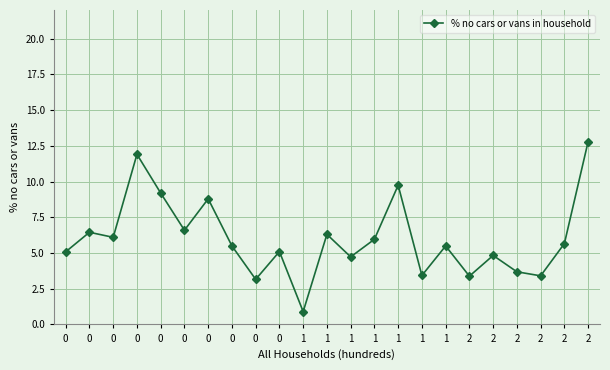

Rank the categories by value from highest to lowest.

2, 0, 1, 0, 0, 0, 0, 1, 0, 1, 2, 0, 1, 0, 0, 2, 1, 2, 1, 2, 2, 0, 1